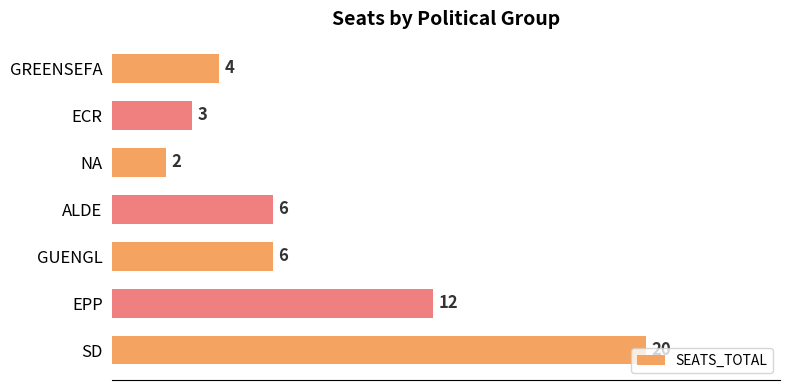

What is the difference between the maximum and minimum values?

18